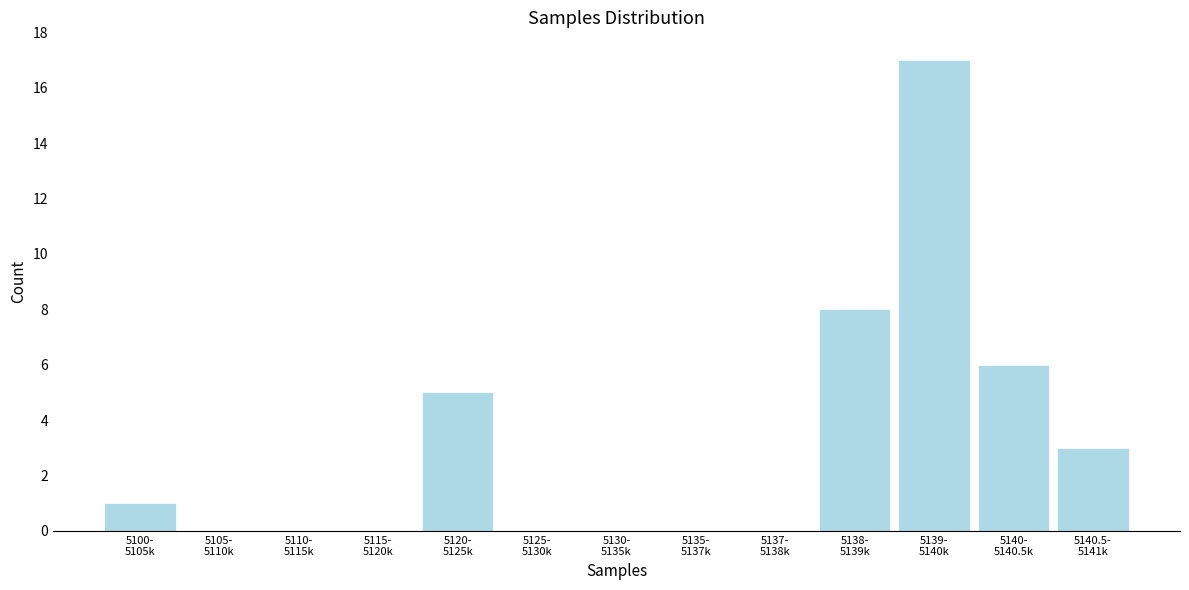

What is the sum of all values?

40